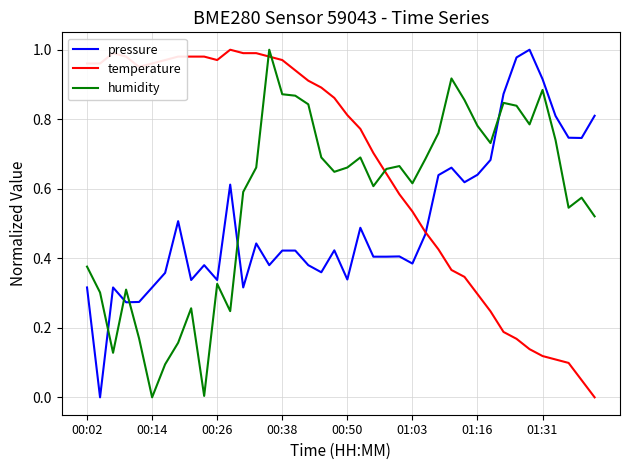

What is the sum of all pressure values?

20.2